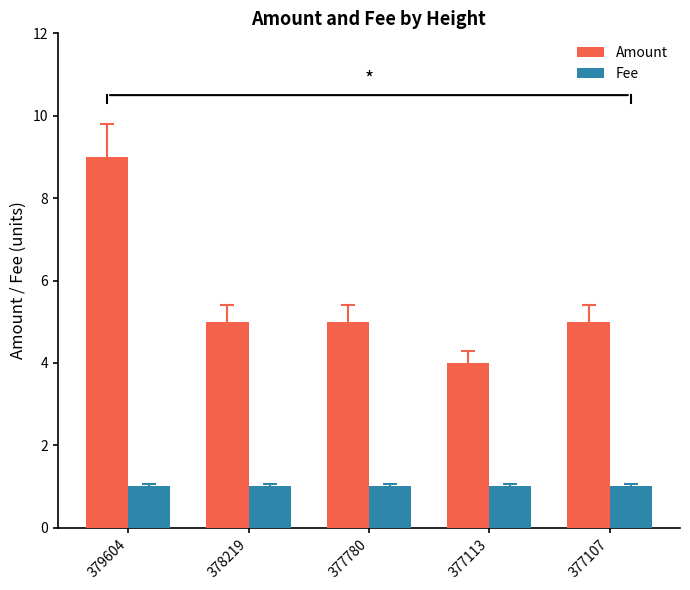

At which label does Amount reach its peak?

379604